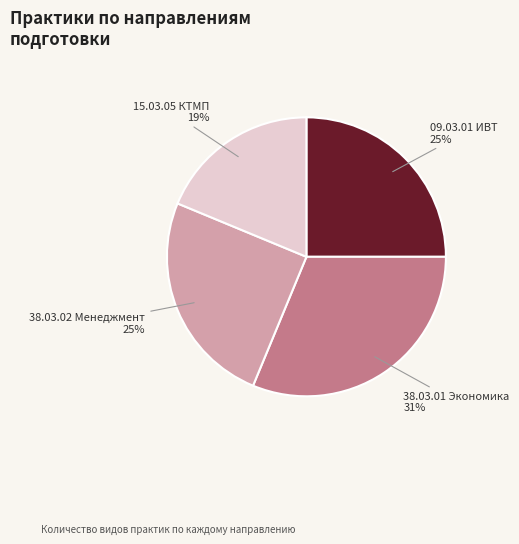

To the nearest percent, what portion does 38.03.02 Менеджмент represent?

25%